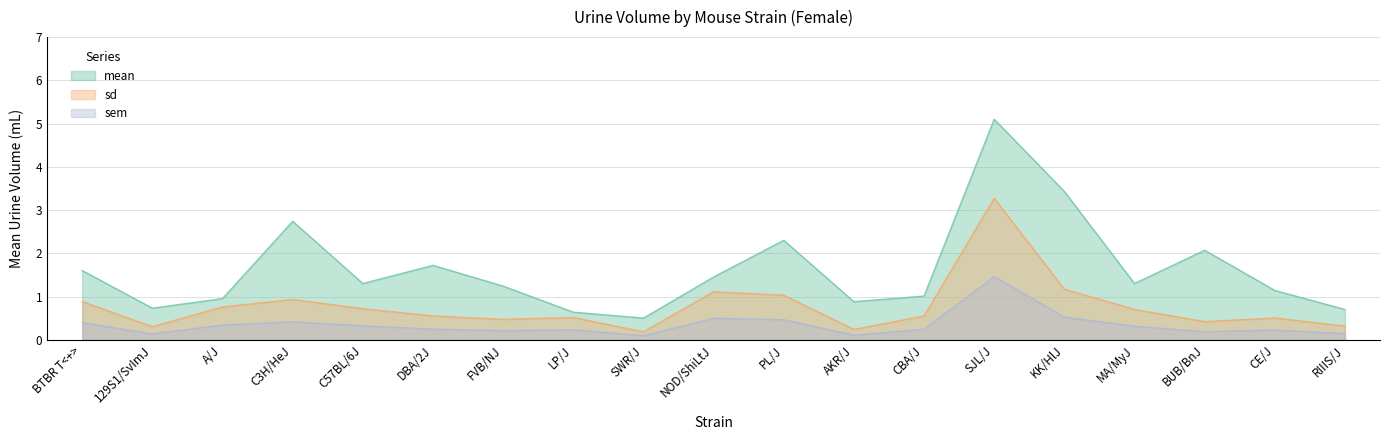

What is the label of the 16th point from the right?

C3H/HeJ